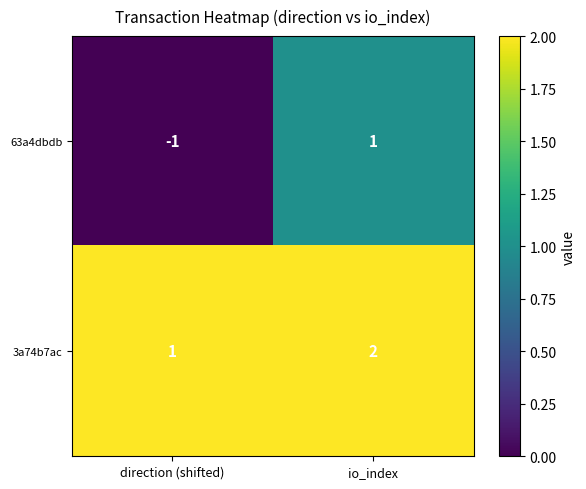

Is it true that 3a74b7ac equals 0 at direction (shifted)?

False